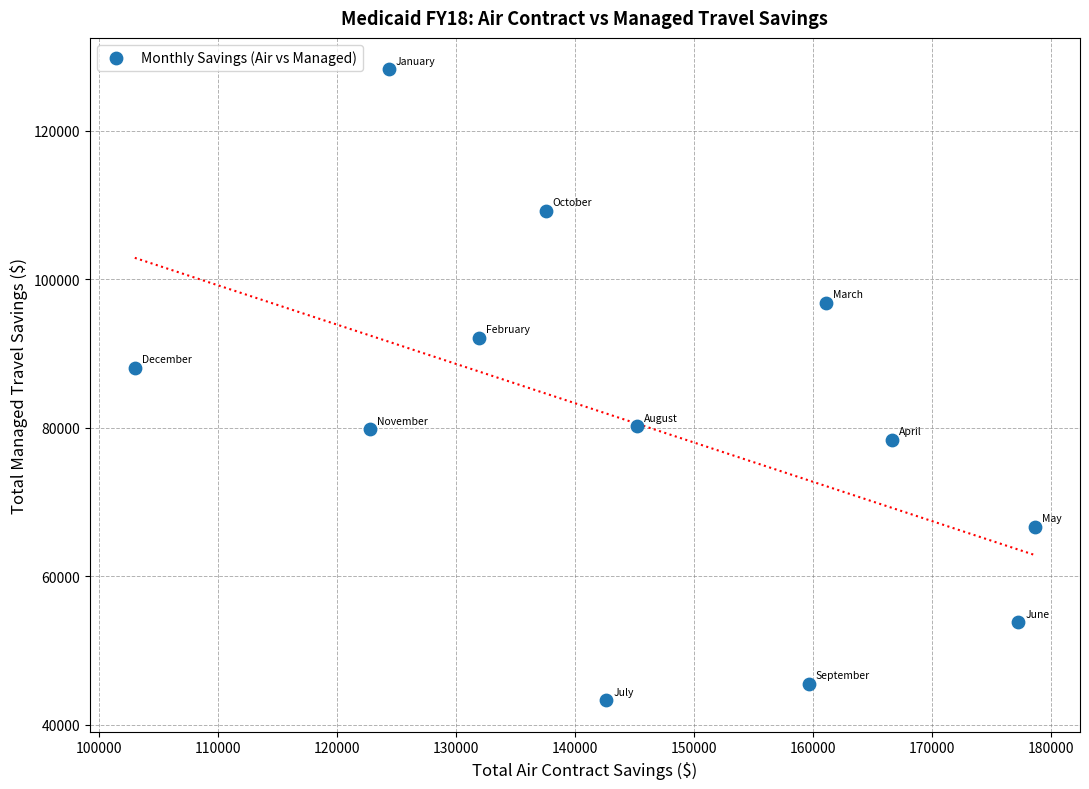

What Y value in the scatter plot is closest to 85782?

88061.2